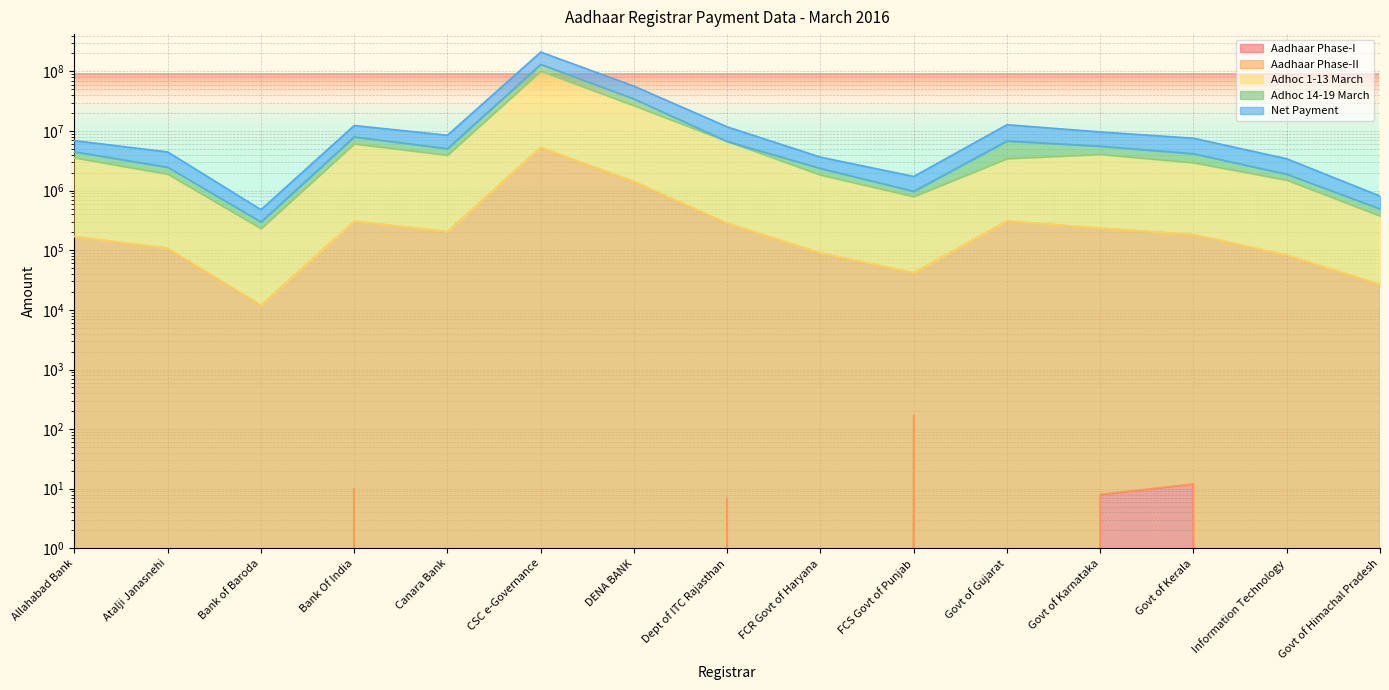

Where is the first local maximum for Adhoc 14-19 March?

Bank Of India